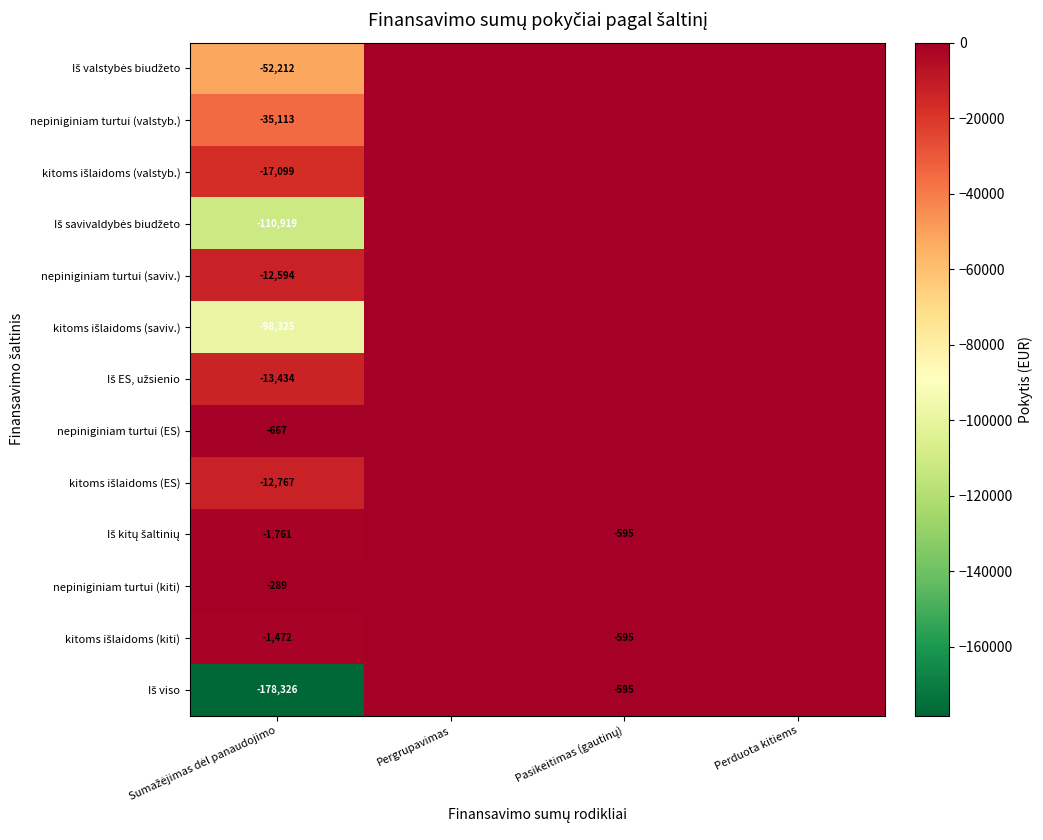

Which category has the lowest value in the Iš viso series?

Sumažėjimas dėl panaudojimo